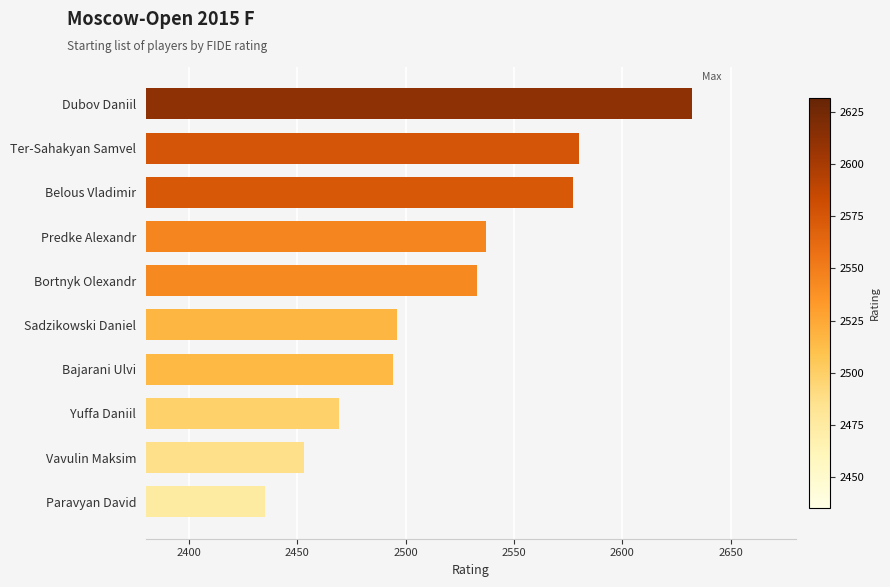

Approximately how many times larger is the value at Ter-Sahakyan Samvel compared to Bortnyk Olexandr?

1.0